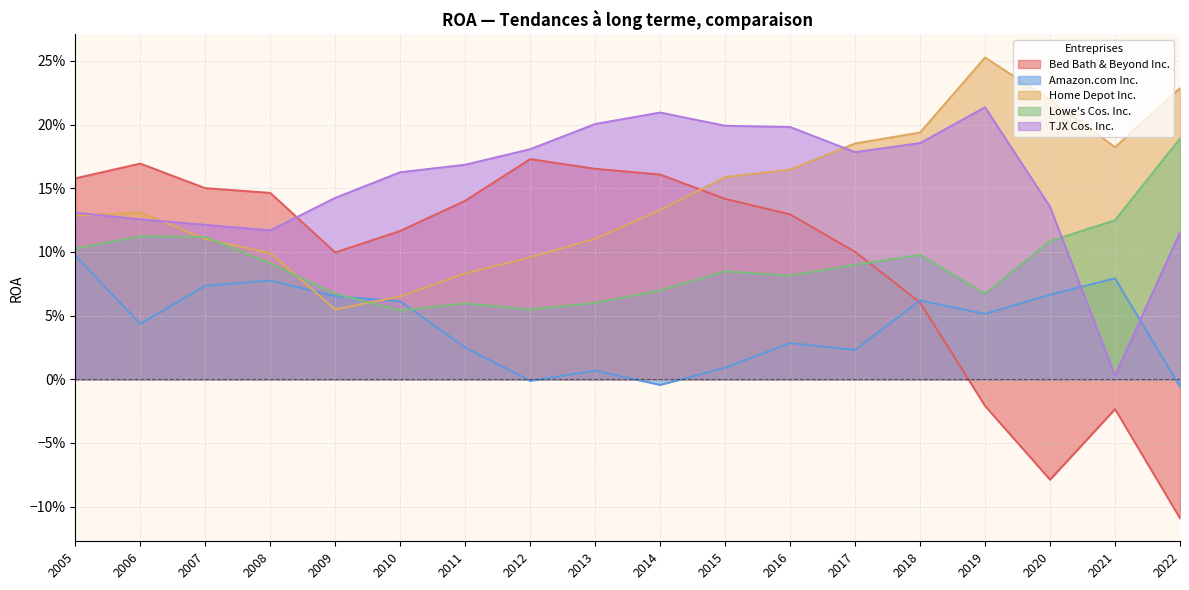

True or false: Lowe's Cos. Inc. has a value of 0.1 at 2017.

True